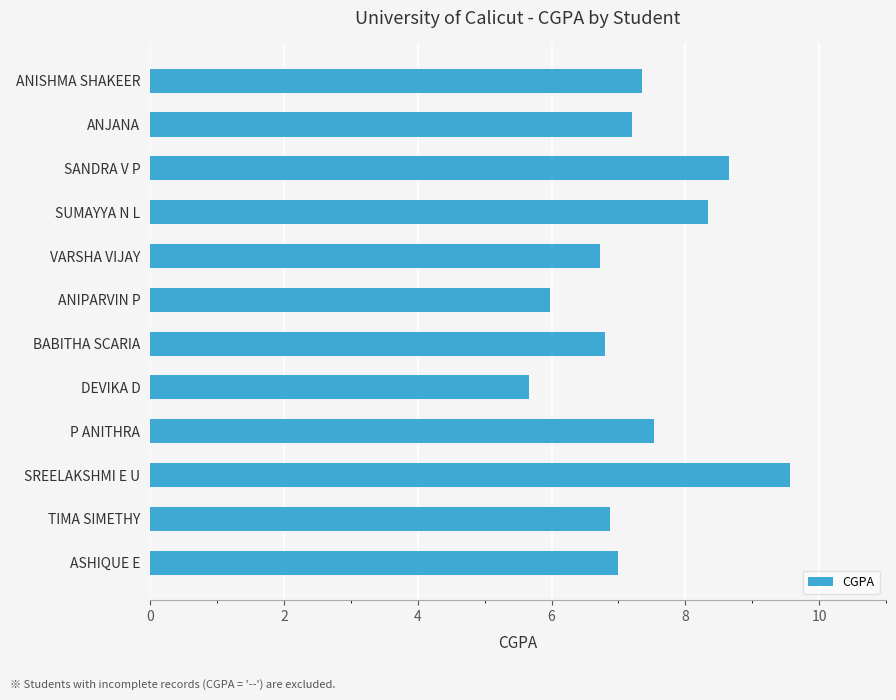

The chart shows a value of 2.0 at BABITHA SCARIA. True or false?

False